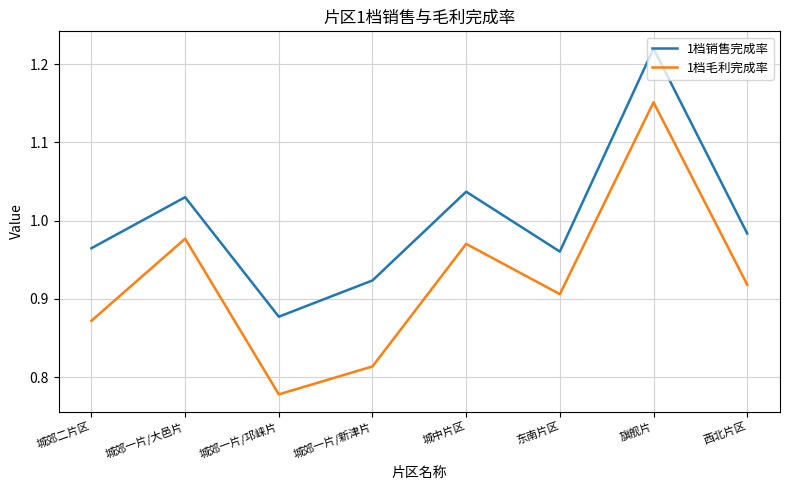

True or false: 1档销售完成率 has more than 0 interior local peaks.

True